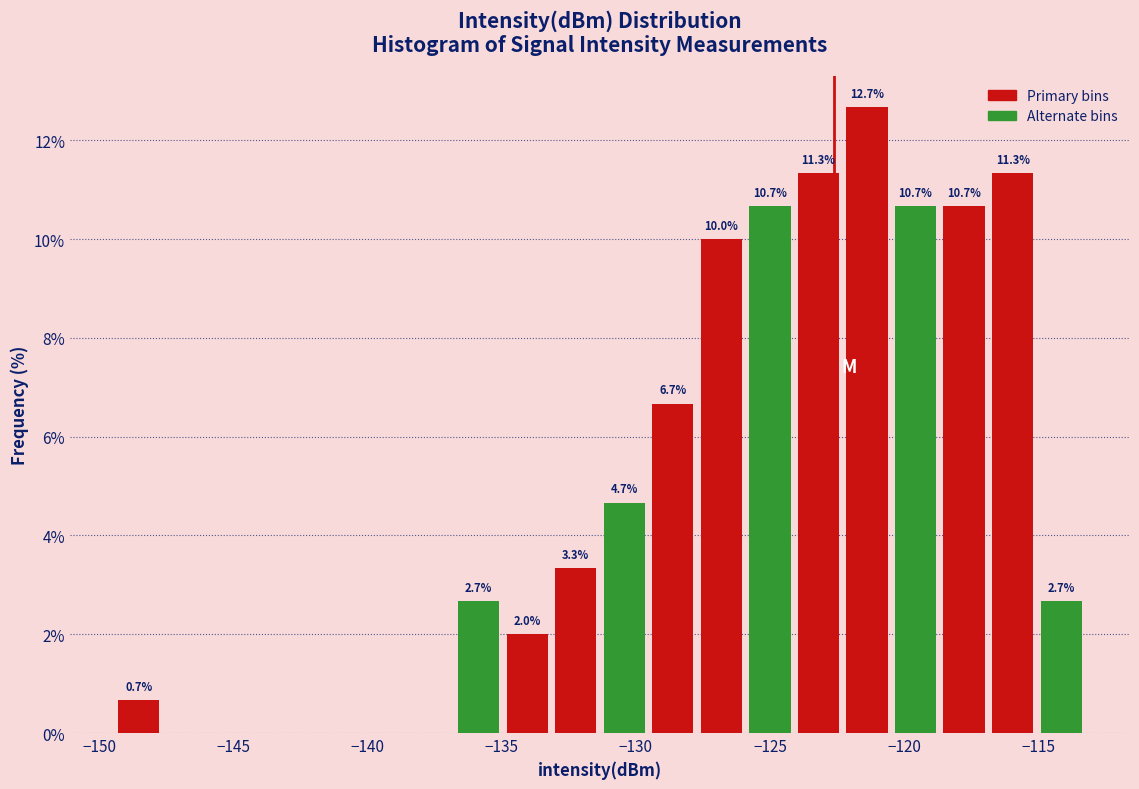

Read against the x-axis, roughly where is the centre of the tallest bar?

-121.5